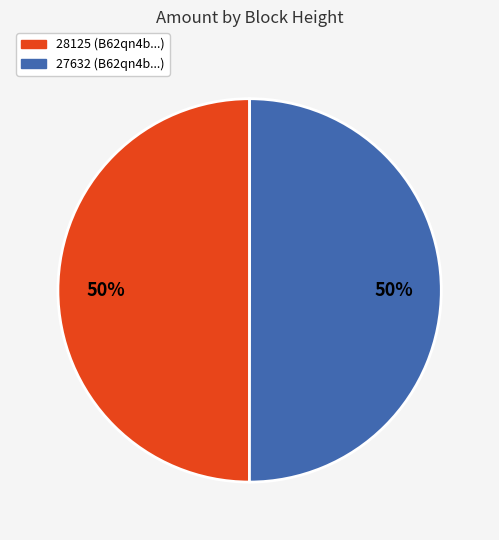

Combined, do 28125 (B62qn4b...) and 27632 (B62qn4b...) account for over 50%?

Yes